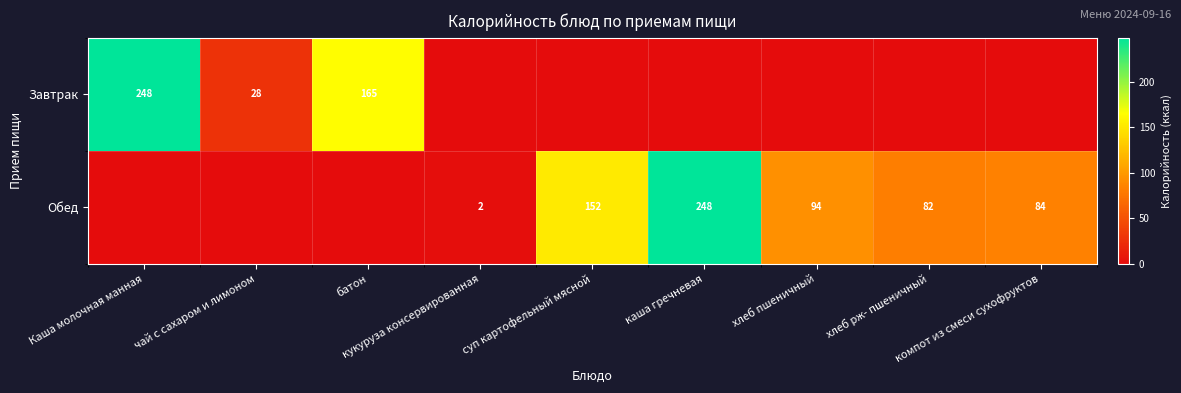

The value of Завтрак at хлеб пшеничный is 108.5. True or false?

False